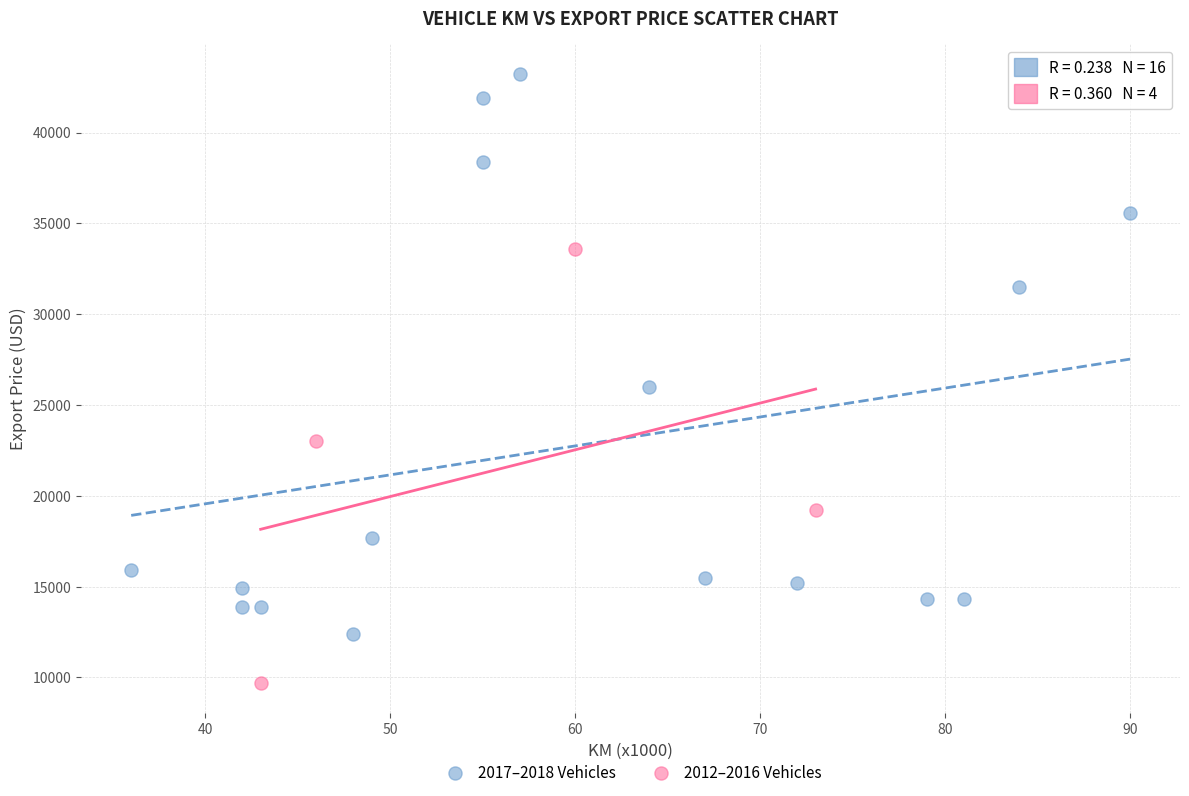

Which series has the largest Y range (max minus min)?

2017–2018 Vehicles